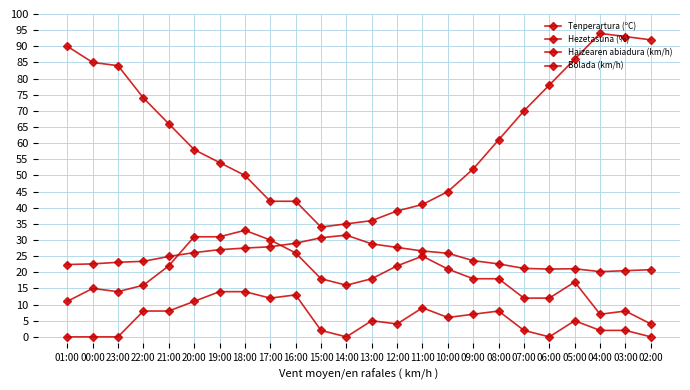

How many interior local valleys does the Hezetasuna (%) series have?

1